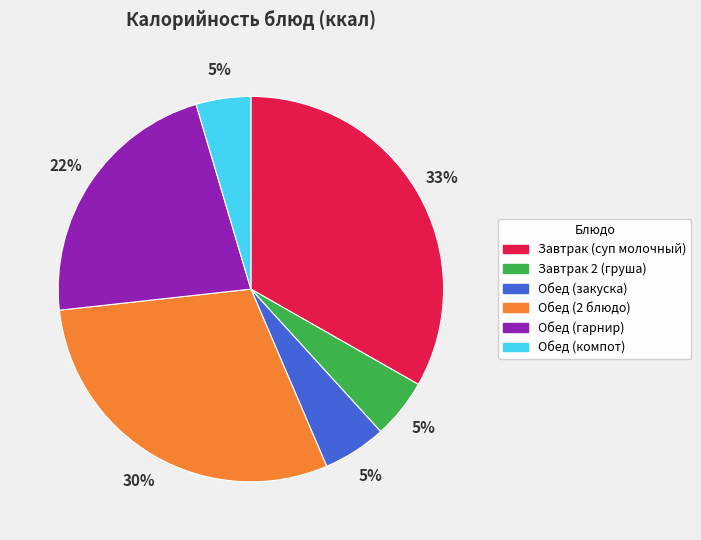

What is the ratio of the value at Завтрак (суп молочный) to the value at Обед (гарнир)?

1.5